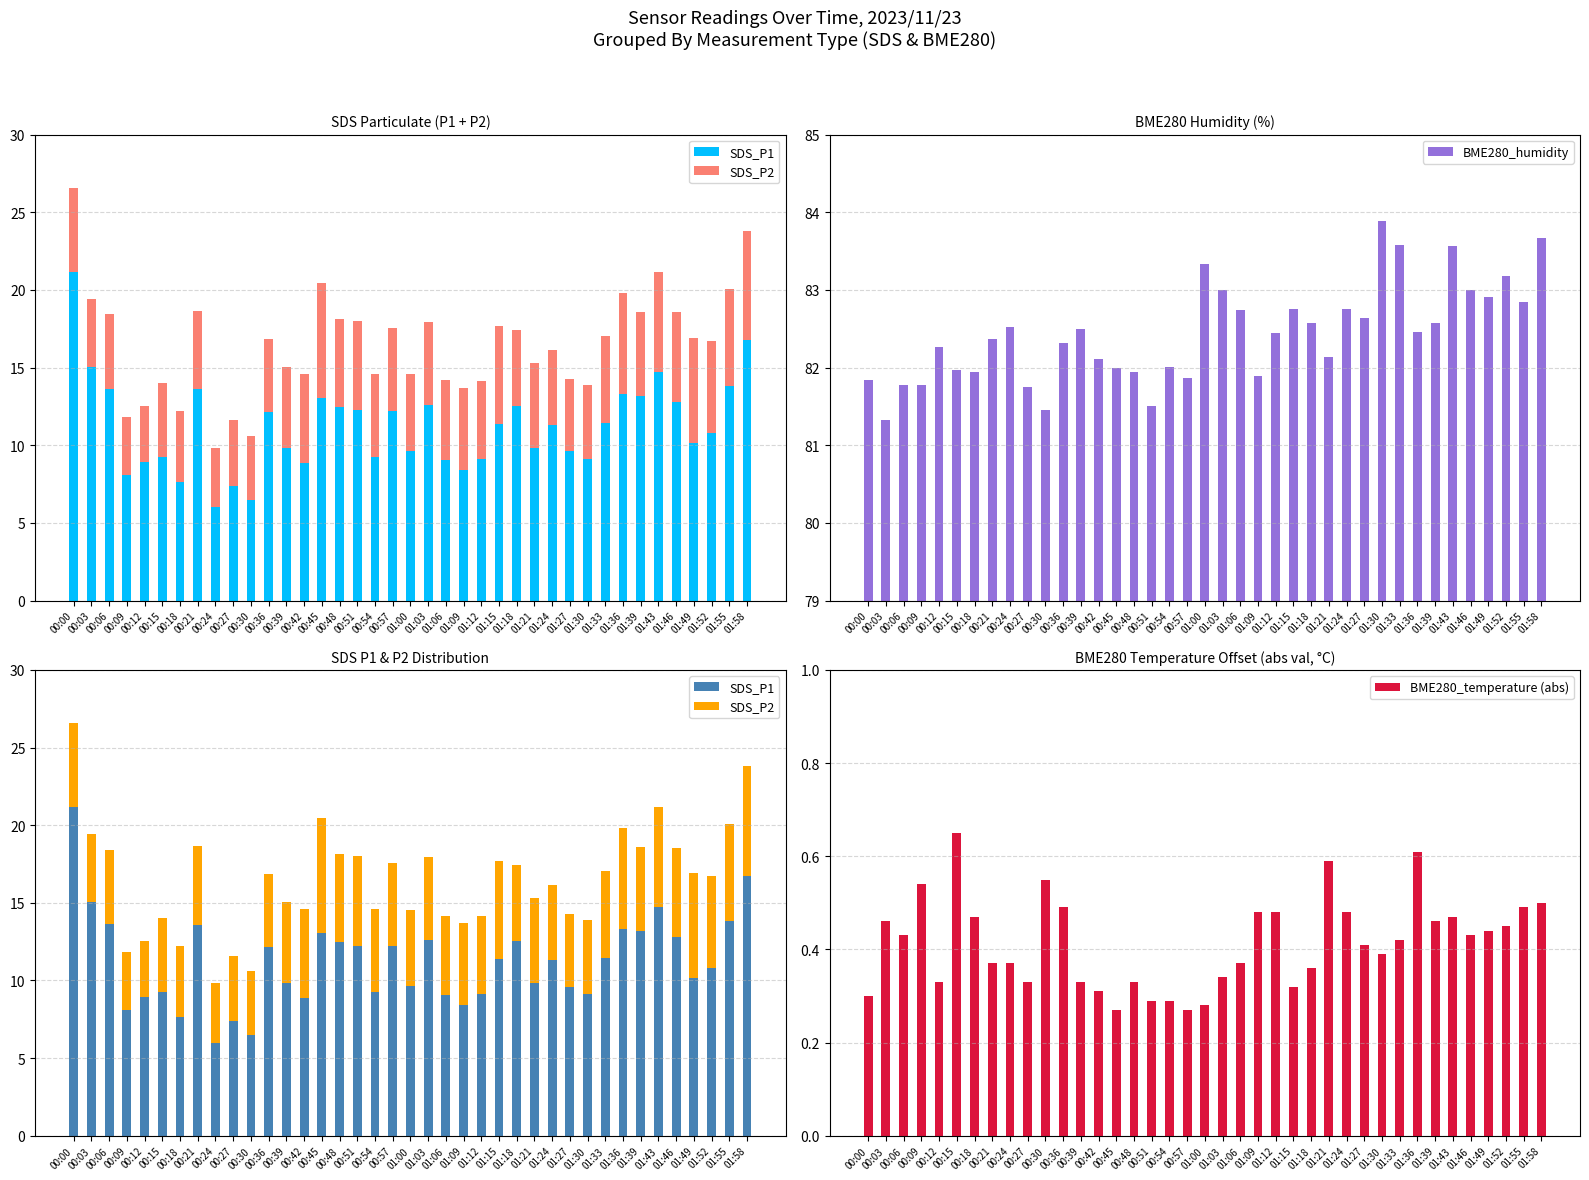

Reading left to right, what are all the values shown in this chart?

SDS_P1: 00:00=21.2	00:03=15.0	00:06=13.6	00:09=8.1	00:12=8.9	00:15=9.2	00:18=7.7	00:21=13.6	00:24=6.0	00:27=7.4	00:30=6.5	00:36=12.1	00:39=9.8	00:42=8.9	00:45=13.1	00:48=12.5	00:51=12.2	00:54=9.2	00:57=12.2	01:00=9.6	01:03=12.6	01:06=9.1	01:09=8.4	01:12=9.1	01:15=11.4	01:18=12.6	01:21=9.8	01:24=11.3	01:27=9.6	01:30=9.1	01:33=11.4	01:36=13.3	01:39=13.2	01:43=14.7	01:46=12.8	01:49=10.2	01:52=10.8	01:55=13.8	01:58=16.8
SDS_P2: 00:00=5.4	00:03=4.4	00:06=4.8	00:09=3.8	00:12=3.6	00:15=4.8	00:18=4.6	00:21=5.1	00:24=3.8	00:27=4.2	00:30=4.1	00:36=4.7	00:39=5.2	00:42=5.7	00:45=7.4	00:48=5.7	00:51=5.8	00:54=5.4	00:57=5.4	01:00=4.9	01:03=5.3	01:06=5.1	01:09=5.2	01:12=5.1	01:15=6.3	01:18=4.9	01:21=5.4	01:24=4.9	01:27=4.6	01:30=4.8	01:33=5.6	01:36=6.5	01:39=5.4	01:43=6.4	01:46=5.8	01:49=6.8	01:52=6.0	01:55=6.2	01:58=7.0
BME280_humidity: 00:00=81.8	00:03=81.3	00:06=81.8	00:09=81.8	00:12=82.3	00:15=82.0	00:18=81.9	00:21=82.4	00:24=82.5	00:27=81.8	00:30=81.5	00:36=82.3	00:39=82.5	00:42=82.1	00:45=82.0	00:48=81.9	00:51=81.5	00:54=82.0	00:57=81.9	01:00=83.3	01:03=83.0	01:06=82.7	01:09=81.9	01:12=82.5	01:15=82.8	01:18=82.6	01:21=82.1	01:24=82.8	01:27=82.6	01:30=83.9	01:33=83.6	01:36=82.5	01:39=82.6	01:43=83.6	01:46=83.0	01:49=82.9	01:52=83.2	01:55=82.8	01:58=83.7
BME280_temperature (abs): 00:00=0.3	00:03=0.5	00:06=0.4	00:09=0.5	00:12=0.3	00:15=0.7	00:18=0.5	00:21=0.4	00:24=0.4	00:27=0.3	00:30=0.6	00:36=0.5	00:39=0.3	00:42=0.3	00:45=0.3	00:48=0.3	00:51=0.3	00:54=0.3	00:57=0.3	01:00=0.3	01:03=0.3	01:06=0.4	01:09=0.5	01:12=0.5	01:15=0.3	01:18=0.4	01:21=0.6	01:24=0.5	01:27=0.4	01:30=0.4	01:33=0.4	01:36=0.6	01:39=0.5	01:43=0.5	01:46=0.4	01:49=0.4	01:52=0.5	01:55=0.5	01:58=0.5